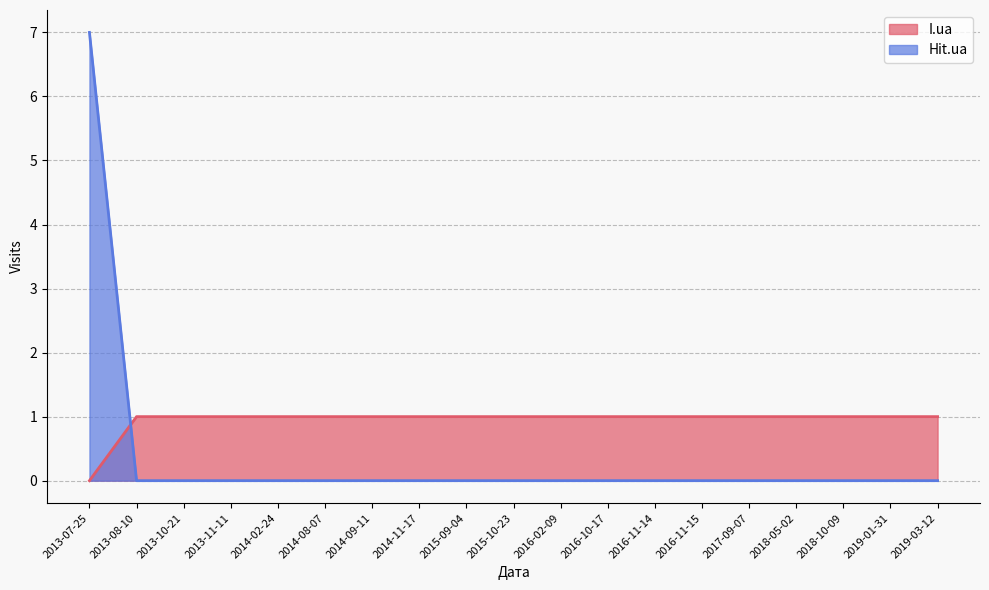

Is the value of I.ua at 2018-10-09 greater than the value of Hit.ua at 2015-10-23?

Yes